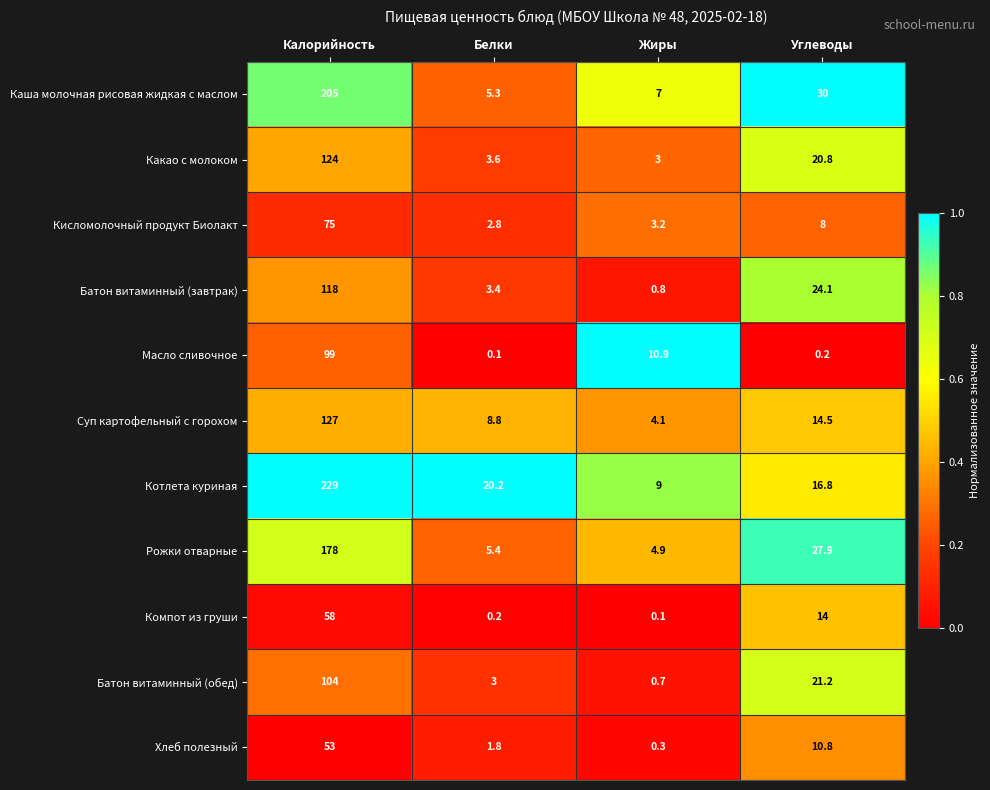

Where is Суп картофельный с горохом nearest to the value 65?

Углеводы